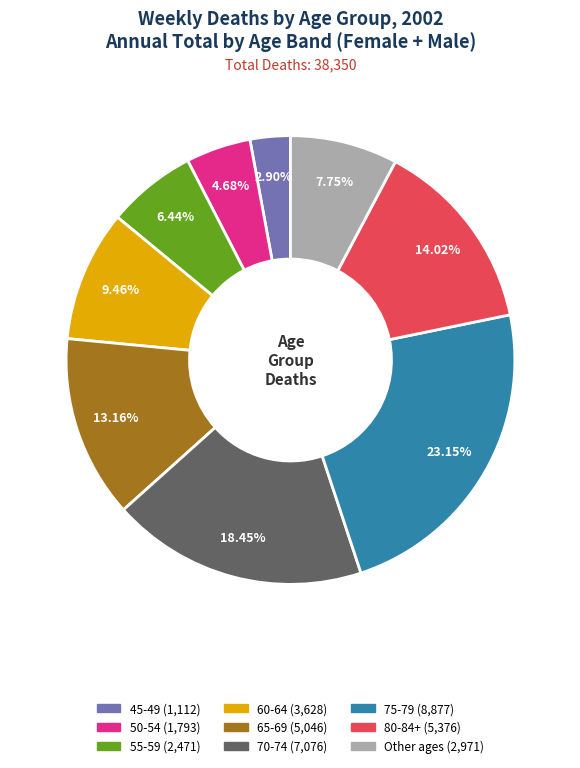

Is there any slice that represents more than half of the pie?

No